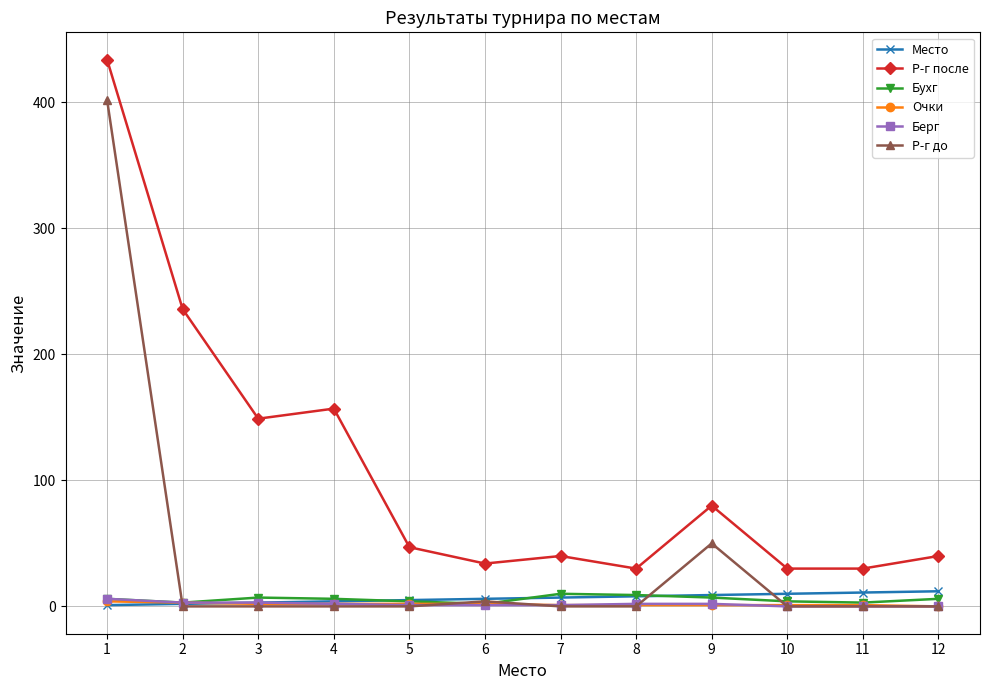

True or false: Р-г после has a value of 11 at 8.

False